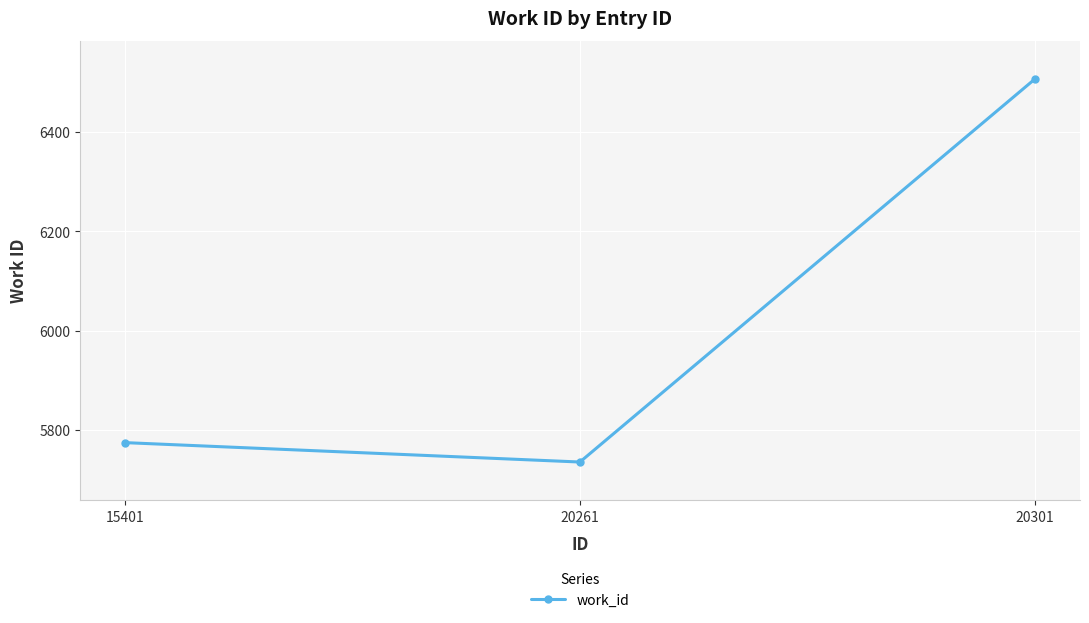

How many data points does each series have?

3